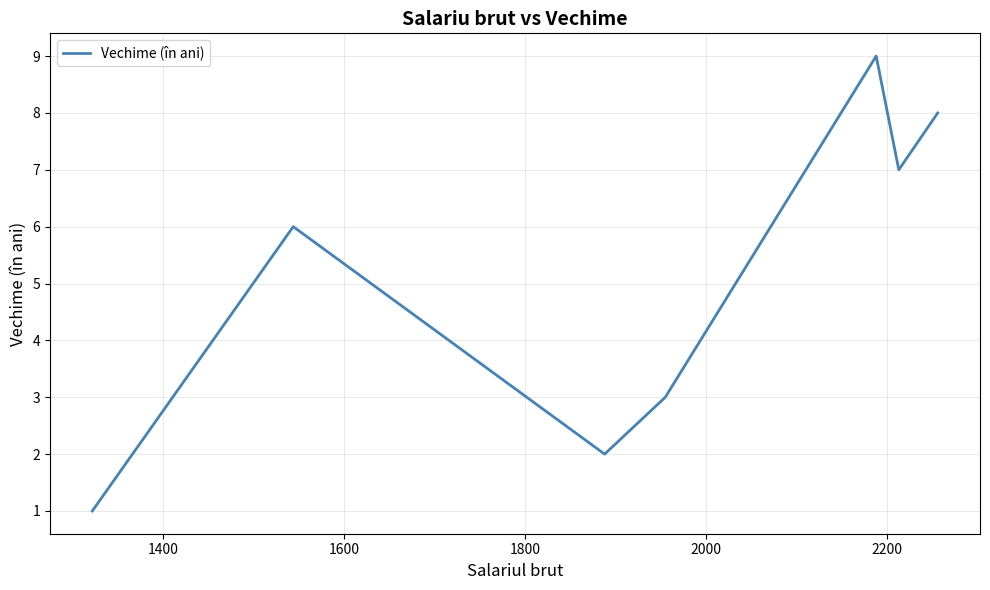

What is the difference between the maximum and minimum values?

8